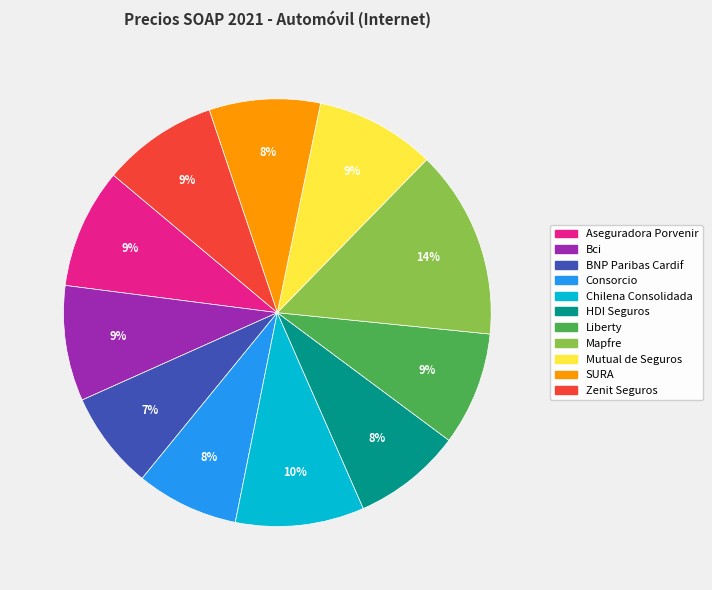

The Aseguradora Porvenir slice represents 1% of the pie. True or false?

False